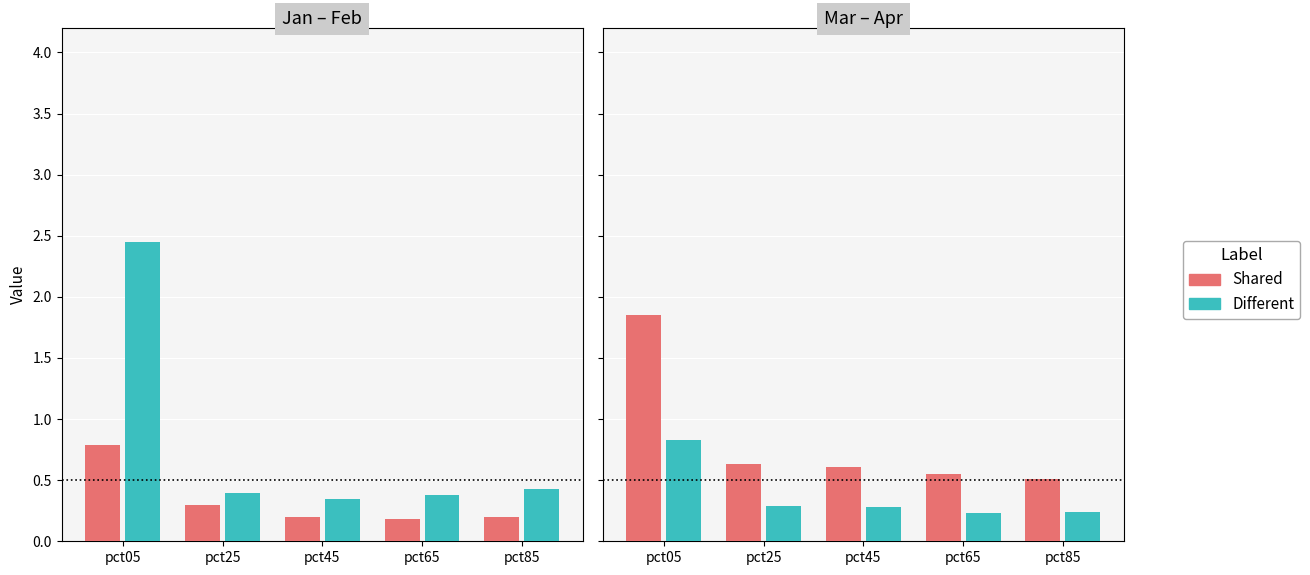

What is the difference between the Feb values at pct45 and pct05?

2.1